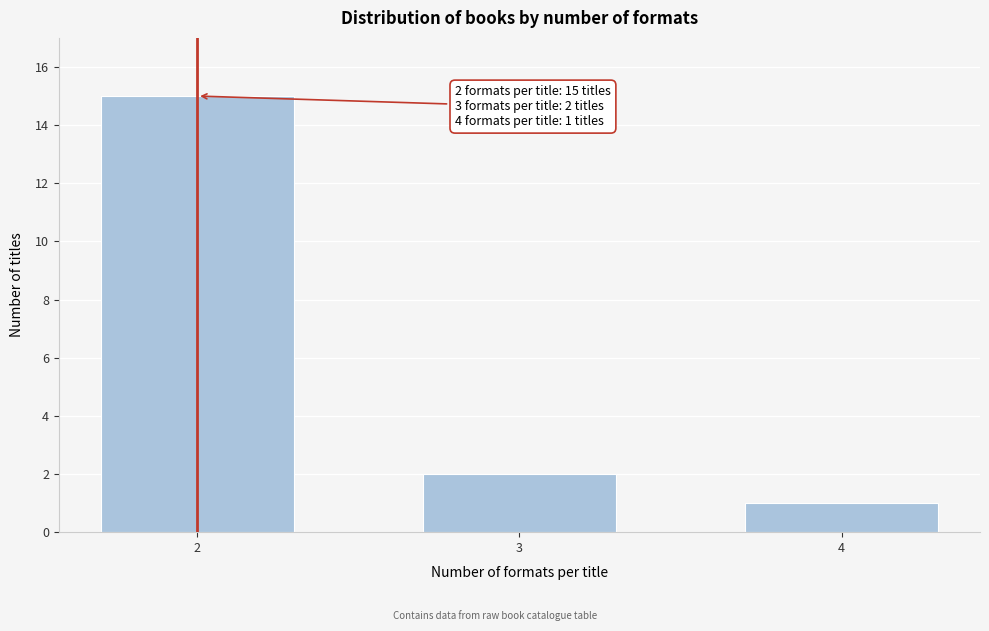

Reading right to left, transcribe all the data shown in this chart.

1	2	15